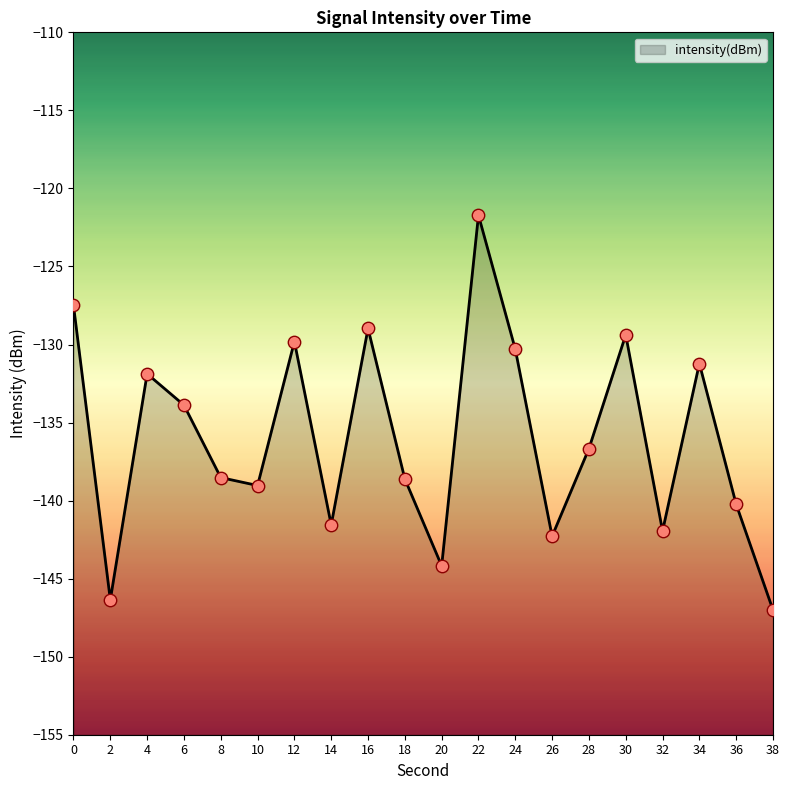

What is the change in value from 24 to 30?

+0.9